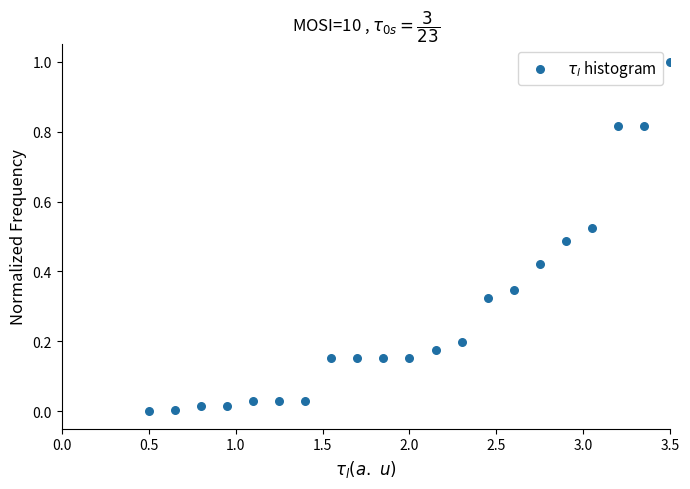

What is the range of X values (max minus min)?

3.0